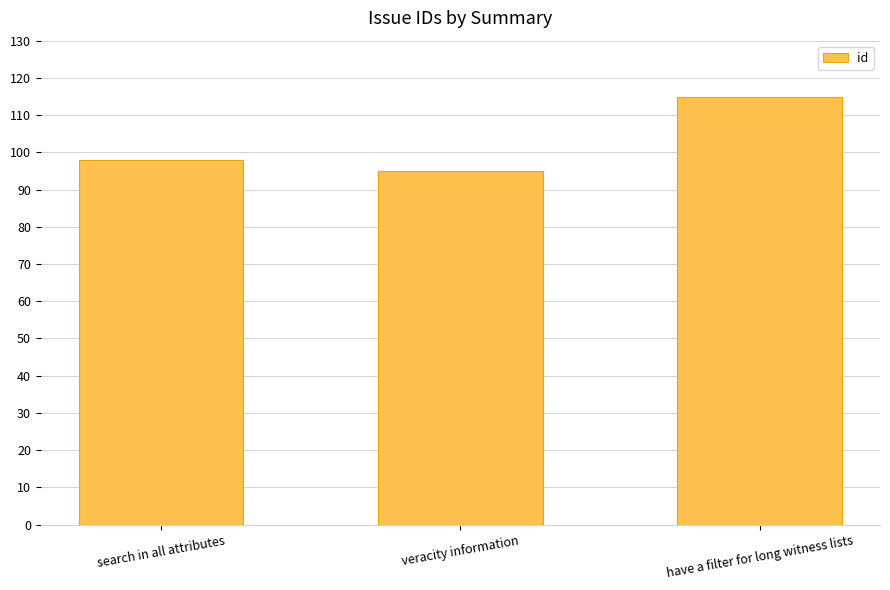

What is the smallest value displayed?

95